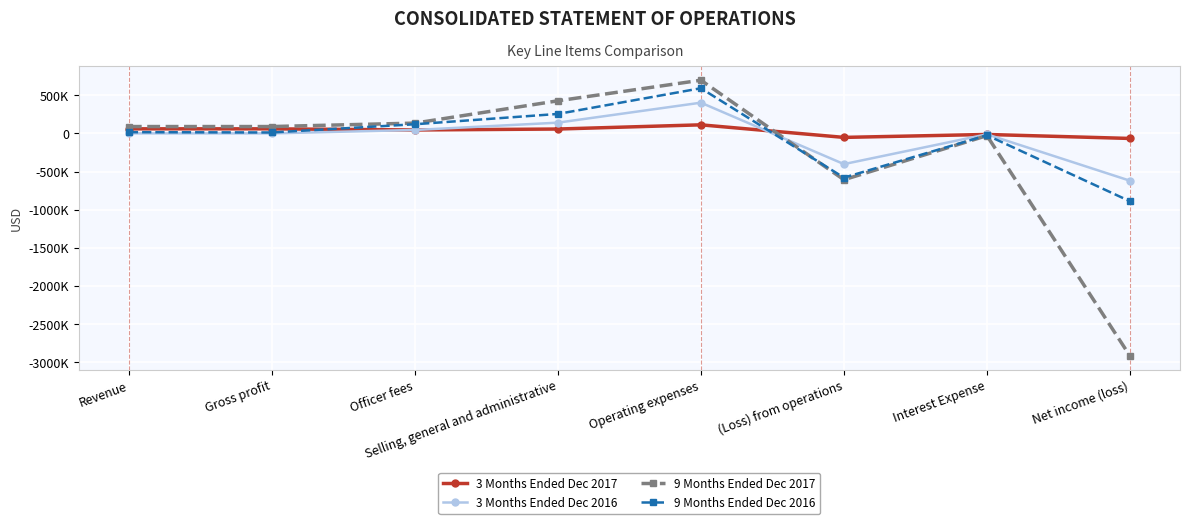

How many interior local peaks does the 3 Months Ended Dec 2017 series have?

2